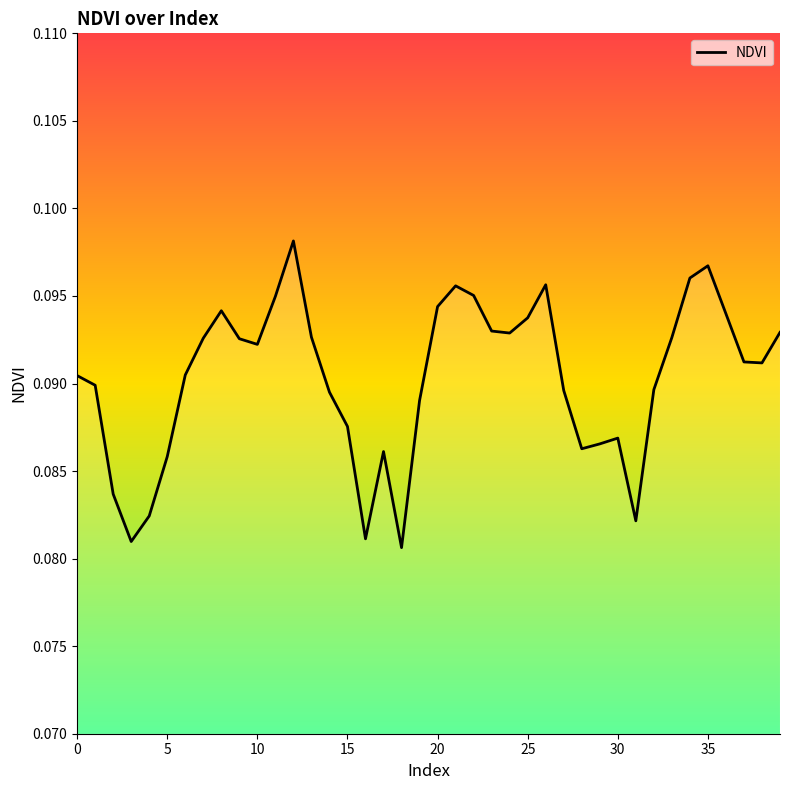

Count the values in the range 0 to 1.

40